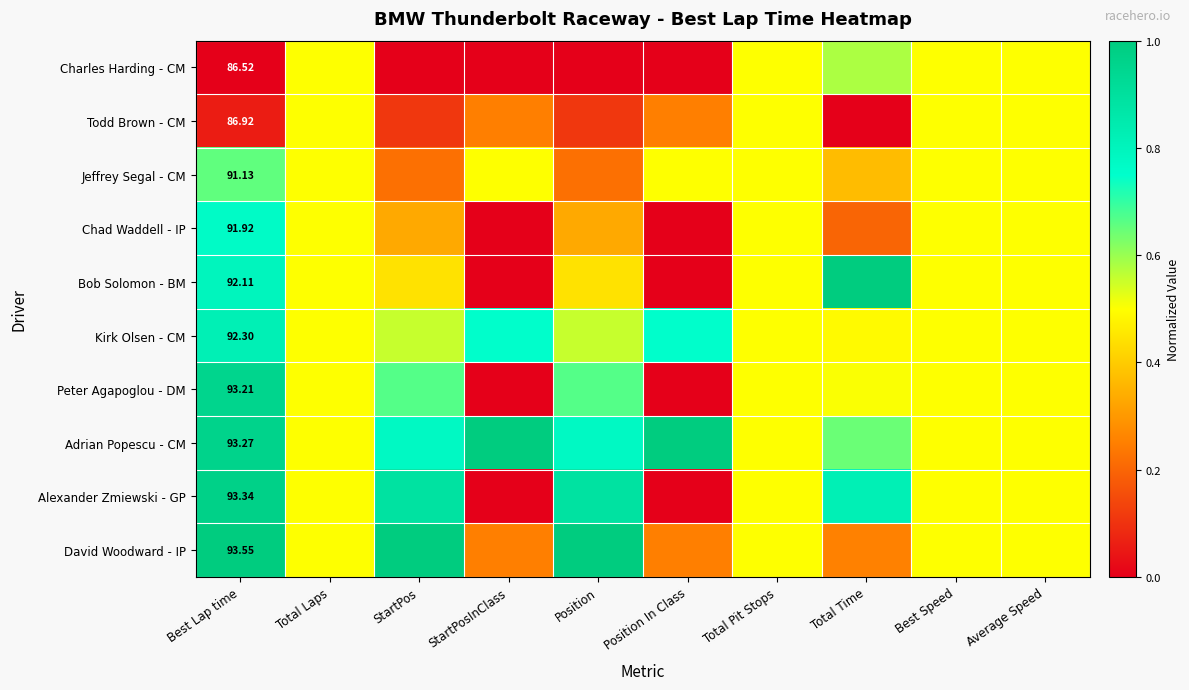

What is the approximate value of Chad Waddell - IP at Position?

0.3